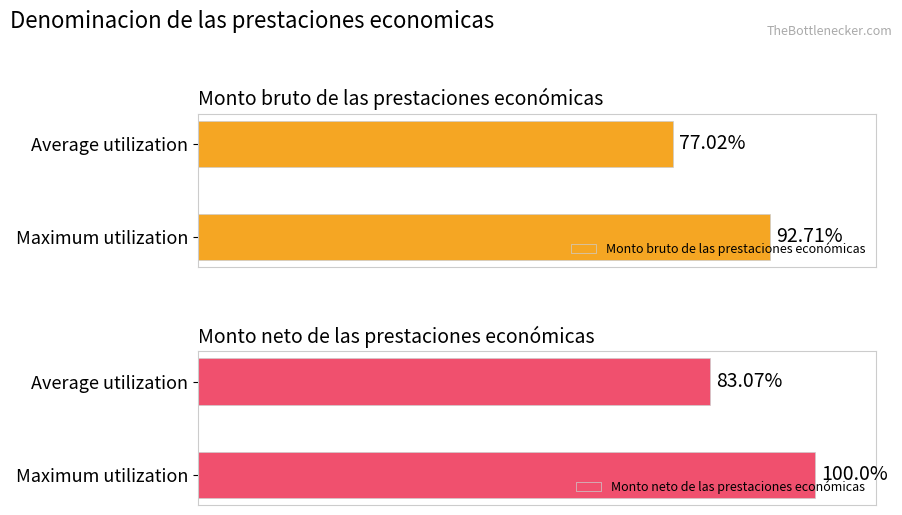

List the labels in order of Monto bruto de las prestaciones económicas value, largest first.

Maximum utilization, Average utilization